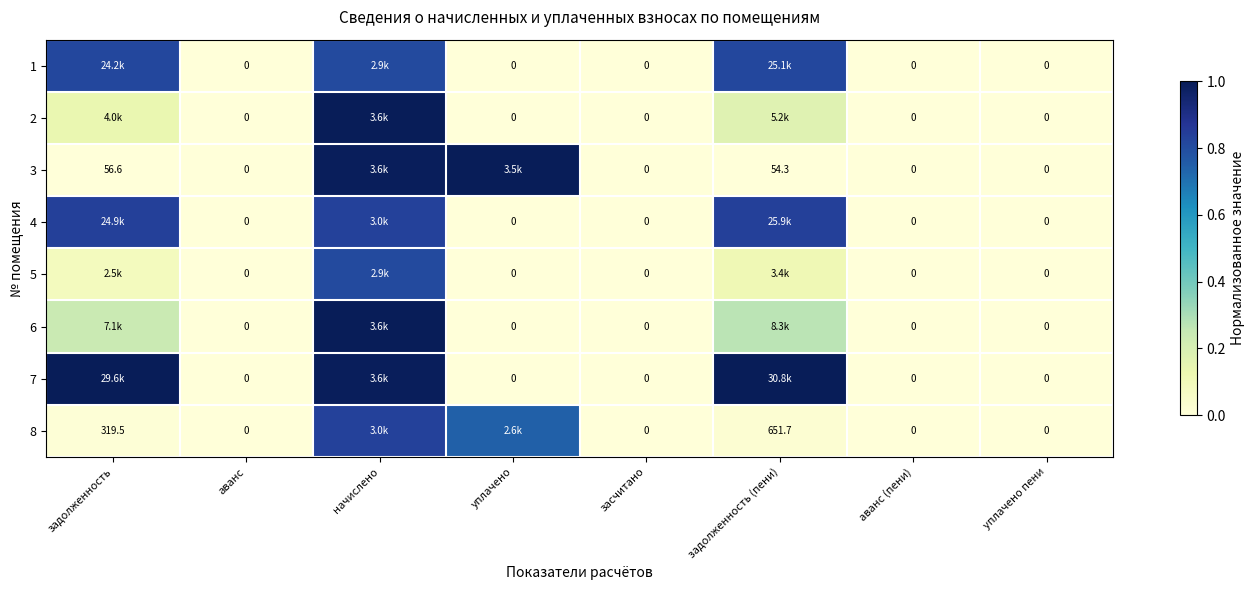

Is the value of 3 at задолженность (пени) greater than the value of 4 at уплачено пени?

Yes